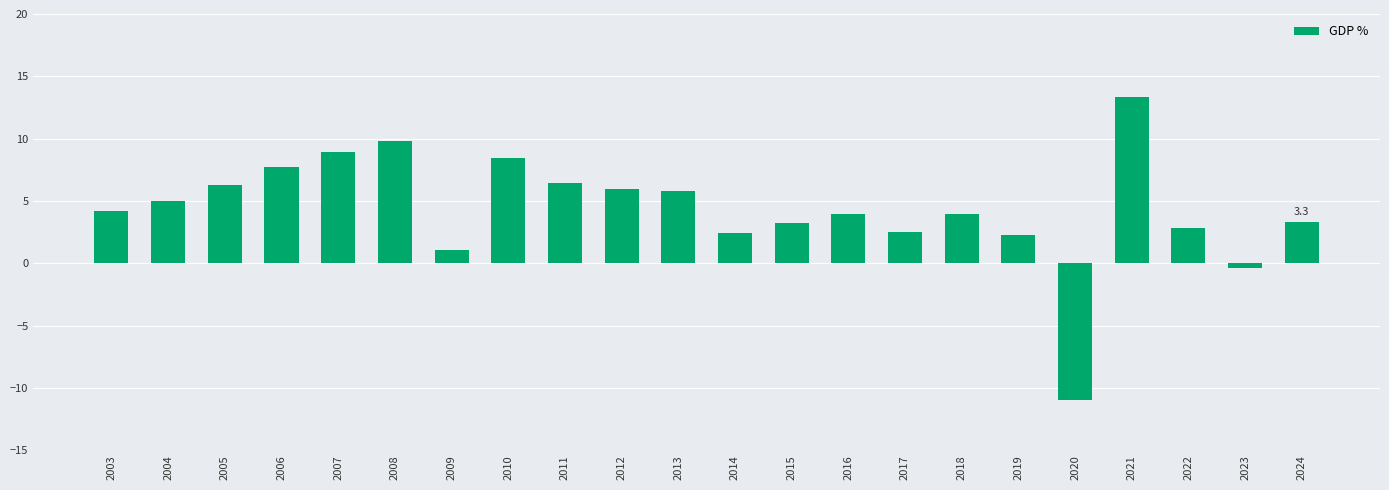

At which category does the chart reach its minimum across all series?

2020